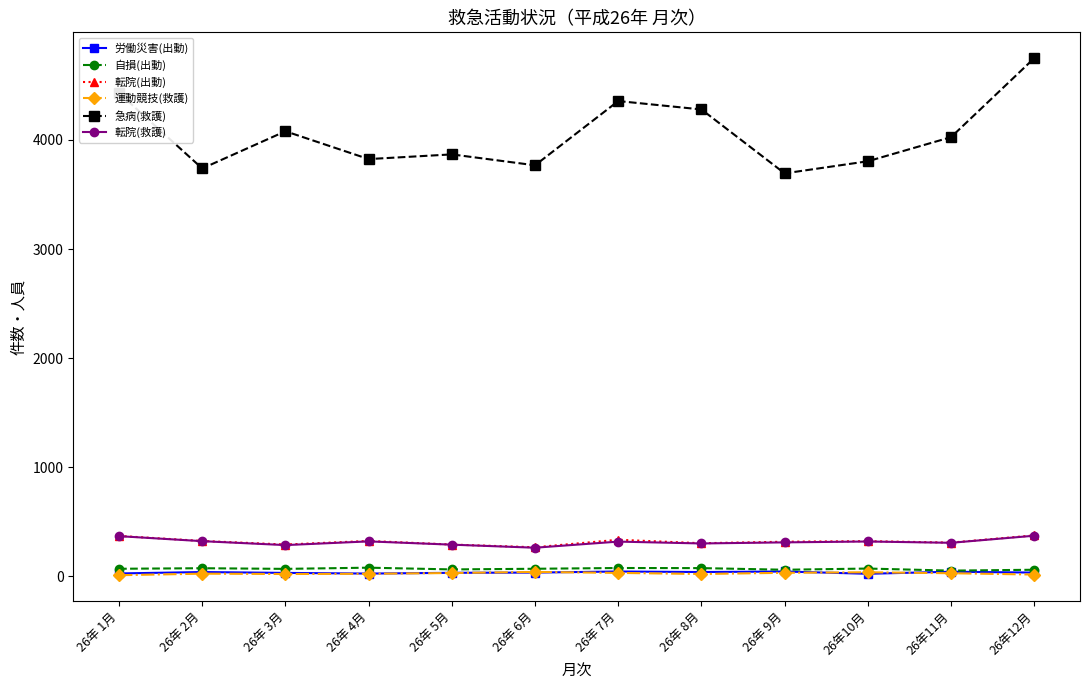

True or false: 転院(出動) has more than 1 interior local peaks.

True